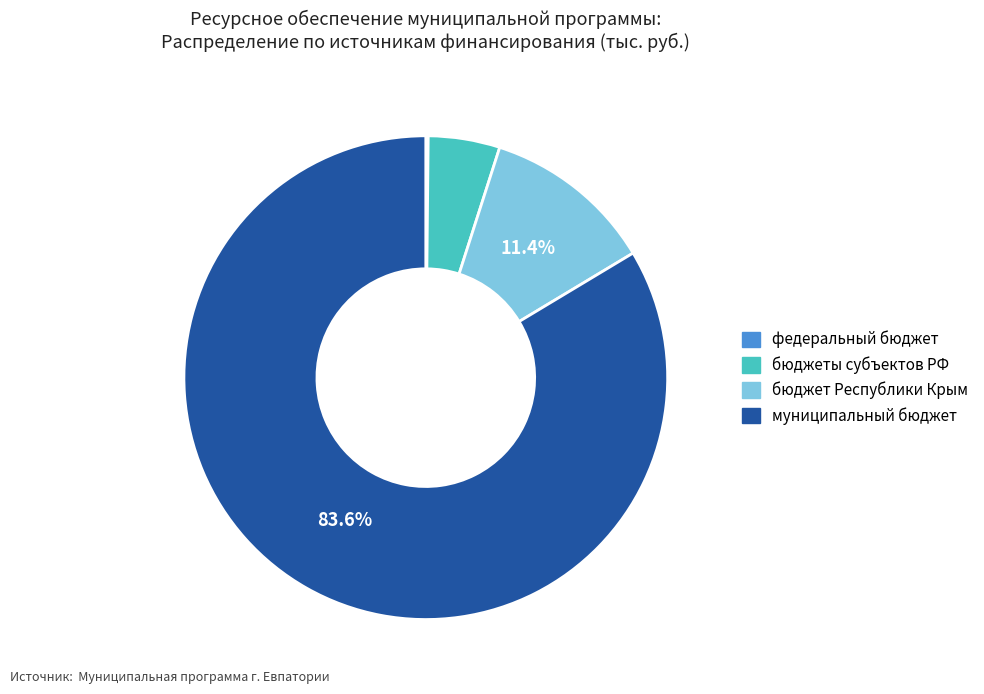

Does any single category account for the majority?

Yes